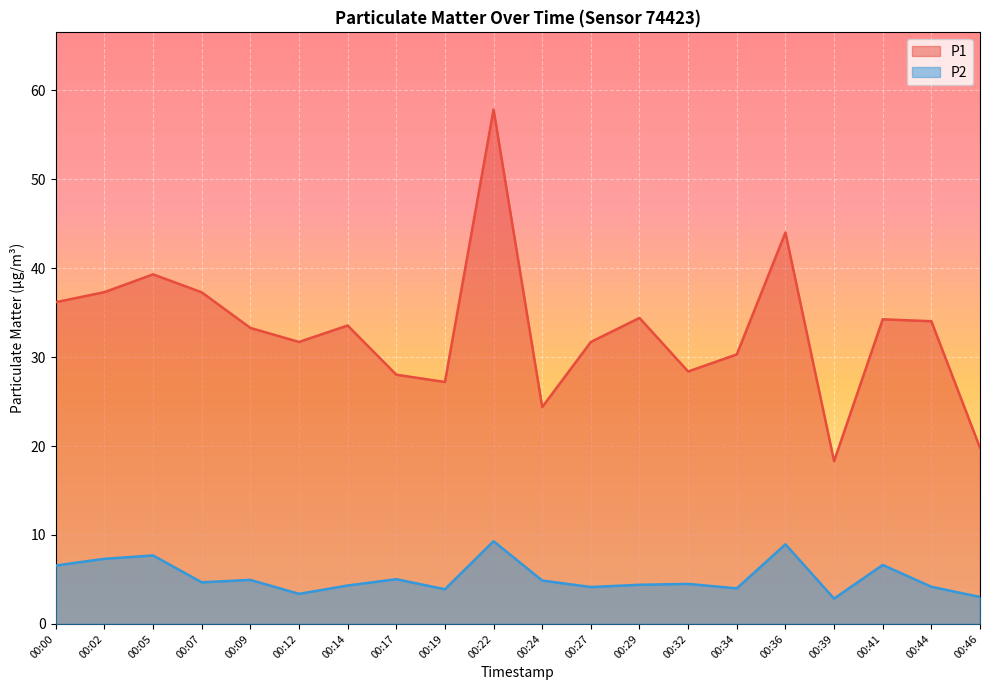

Does the chart display data point markers on the line(s)?

No